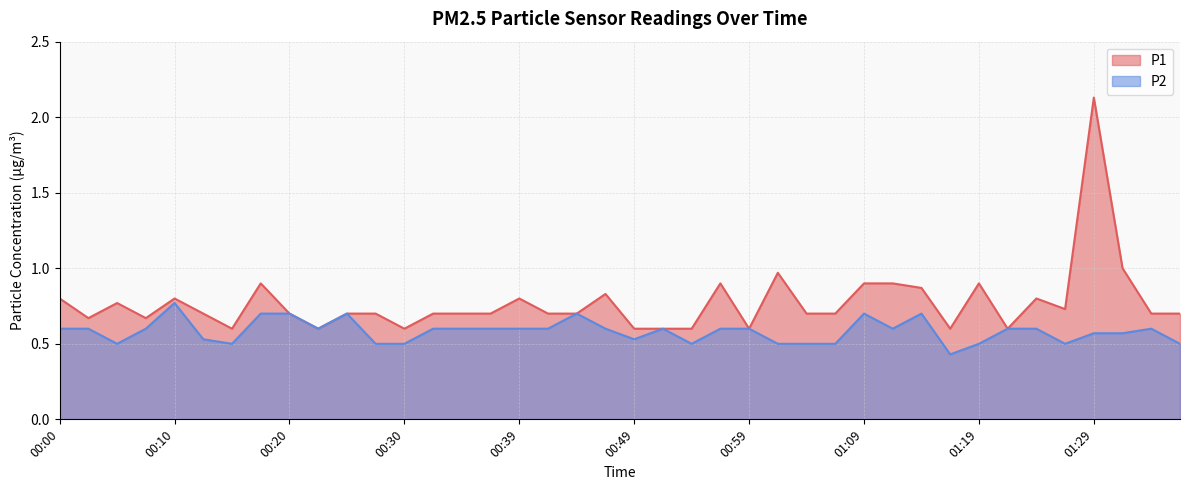

Reading left to right, transcribe all the data shown in this chart.

P1: 0.8	0.7	0.8	0.7	0.8	0.7	0.6	0.9	0.7	0.6	0.7	0.7	0.6	0.7	0.7	0.7	0.8	0.7	0.7	0.8	0.6	0.6	0.6	0.9	0.6	1.0	0.7	0.7	0.9	0.9	0.9	0.6	0.9	0.6	0.8	0.7	2.1	1.0	0.7	0.7
P2: 0.6	0.6	0.5	0.6	0.8	0.5	0.5	0.7	0.7	0.6	0.7	0.5	0.5	0.6	0.6	0.6	0.6	0.6	0.7	0.6	0.5	0.6	0.5	0.6	0.6	0.5	0.5	0.5	0.7	0.6	0.7	0.4	0.5	0.6	0.6	0.5	0.6	0.6	0.6	0.5